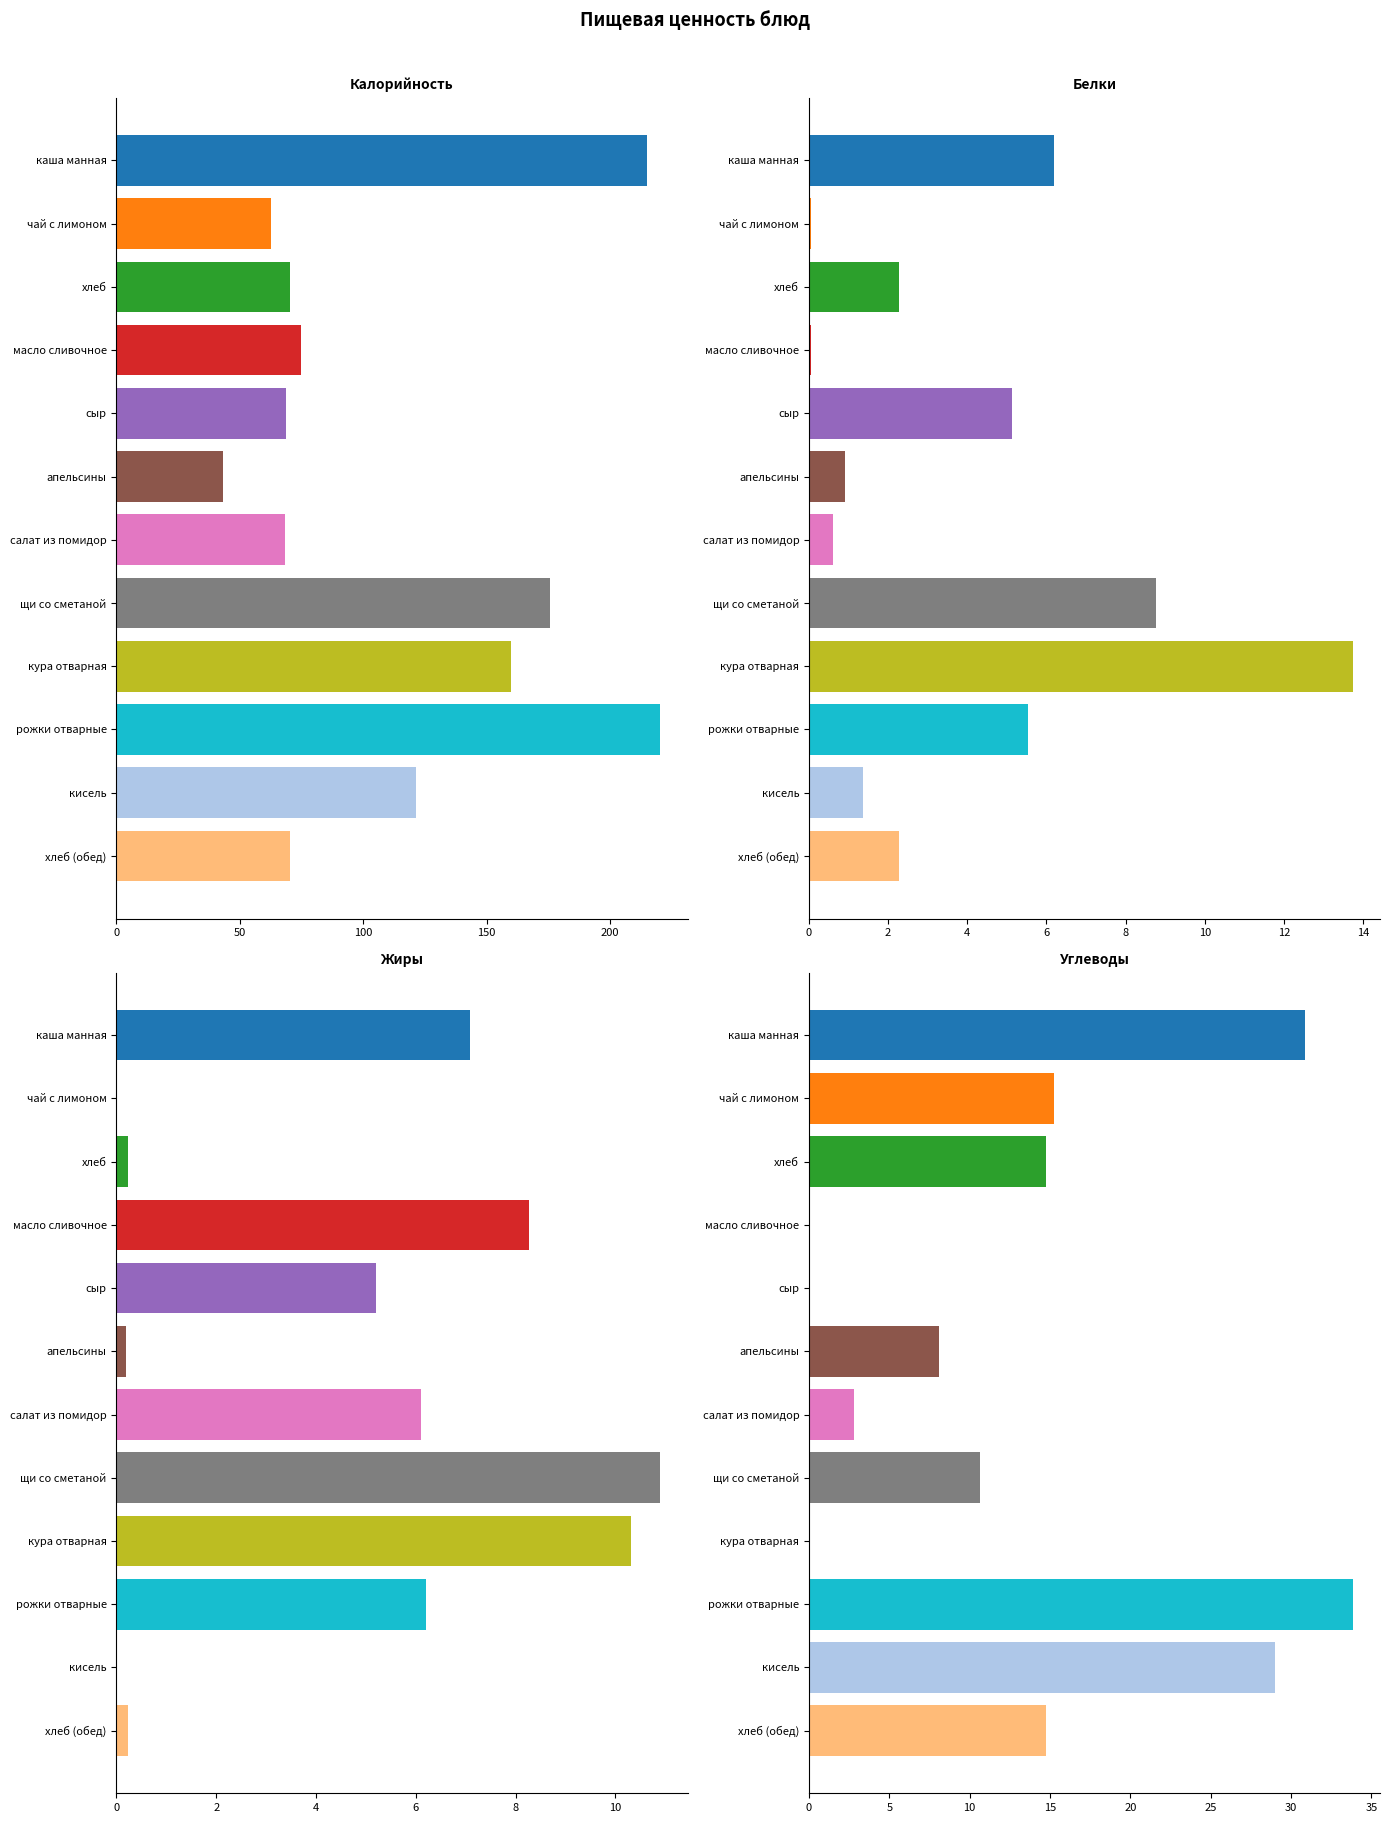

What is the sum of all Белки values?

46.9